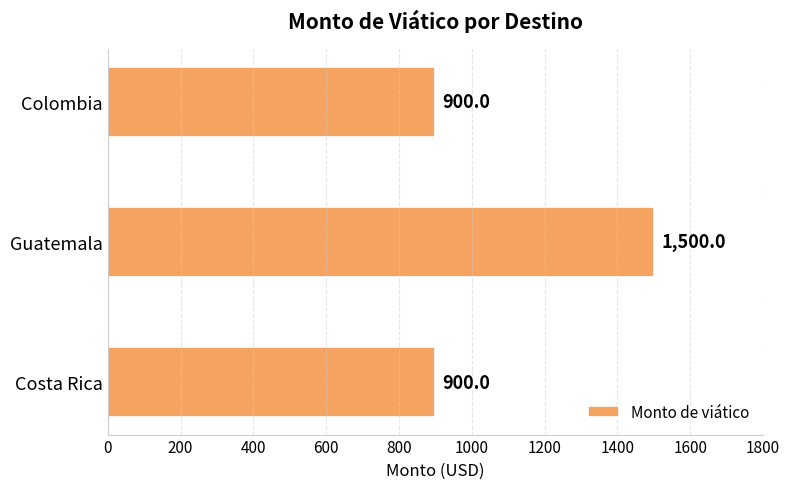

How many bars are there in total?

3